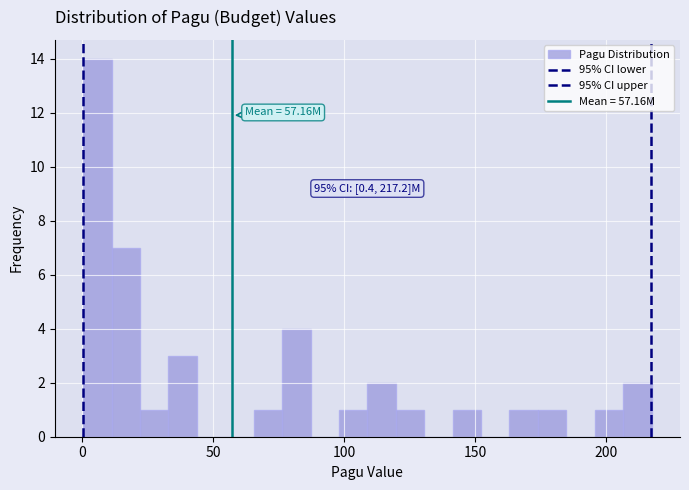

Around what value on the x-axis is the tallest bar? Give the approximate position of its centre, as read against the axis.

5